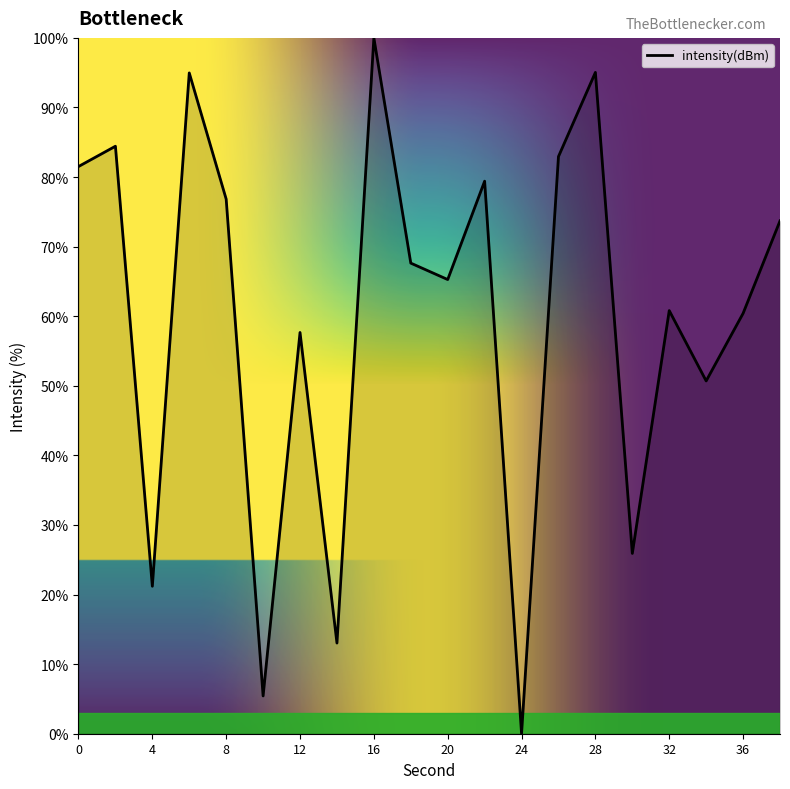

What is the difference between the maximum and second lowest values?

94.6